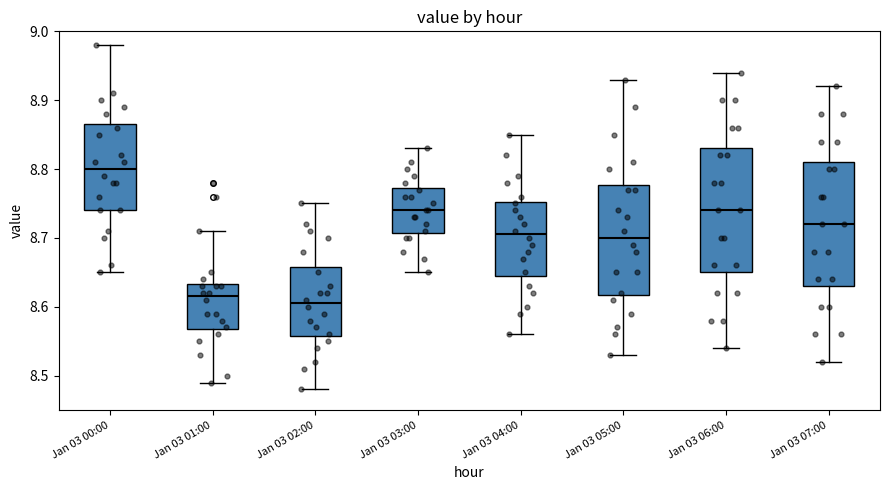

Reading left to right, transcribe this box plot: for each box, give where its median line is, the range the box spans, and where its two whiskers end, as read against the y-axis. The values are not printed on the chart, so give them approximately, as read against the axis.

Jan 03 00:00: median 8.80, box 8.74 to 8.87, whiskers 8.65 to 8.98
Jan 03 01:00: median 8.62, box 8.57 to 8.63, whiskers 8.49 to 8.71
Jan 03 02:00: median 8.61, box 8.56 to 8.66, whiskers 8.48 to 8.75
Jan 03 03:00: median 8.74, box 8.71 to 8.77, whiskers 8.65 to 8.83
Jan 03 04:00: median 8.71, box 8.65 to 8.75, whiskers 8.56 to 8.85
Jan 03 05:00: median 8.70, box 8.62 to 8.78, whiskers 8.53 to 8.93
Jan 03 06:00: median 8.74, box 8.65 to 8.83, whiskers 8.54 to 8.94
Jan 03 07:00: median 8.72, box 8.63 to 8.81, whiskers 8.52 to 8.92